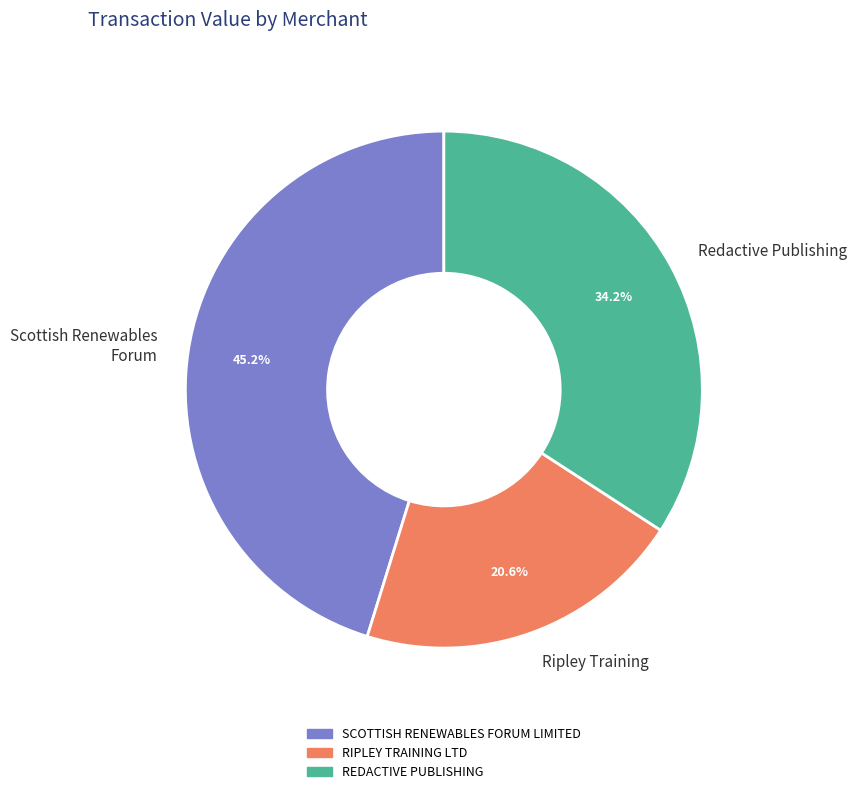

Does Scottish Renewables Forum represent more than half of the total?

No